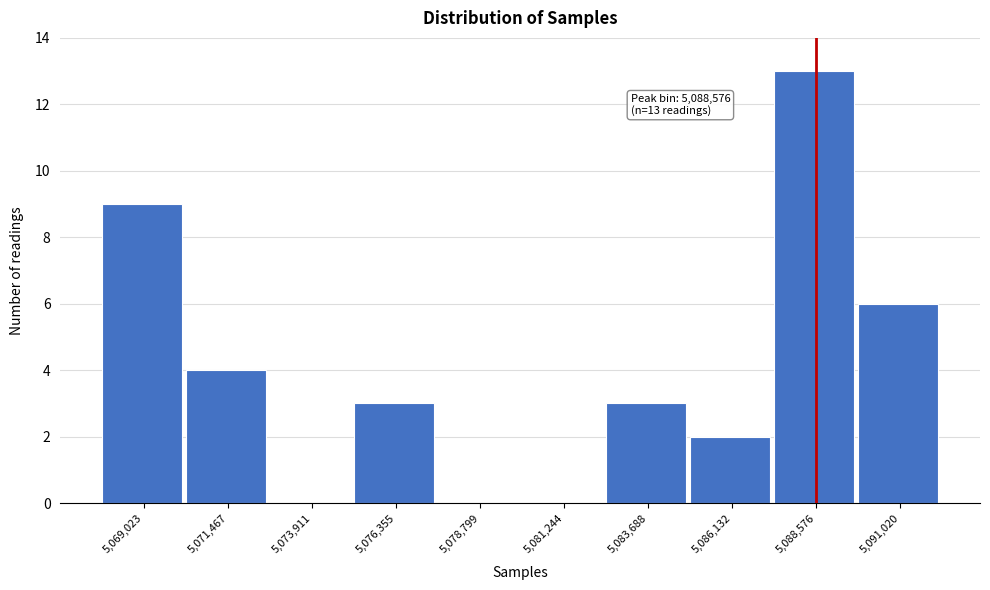

Which range on the x-axis has the tallest bar?

5087500 to 5090000